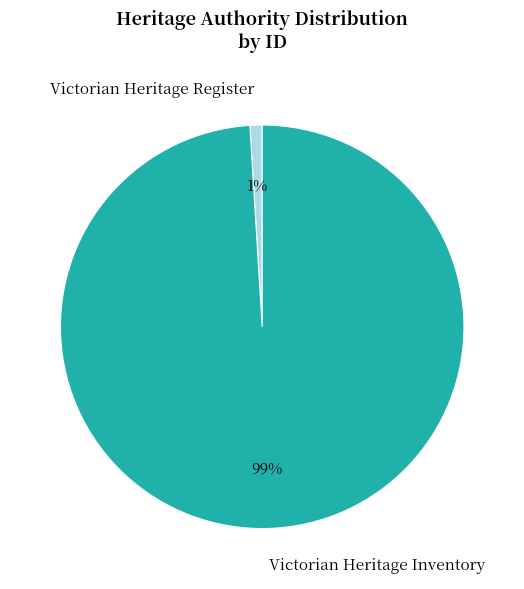

True or false: Victorian Heritage Inventory accounts for 93% of the total.

False